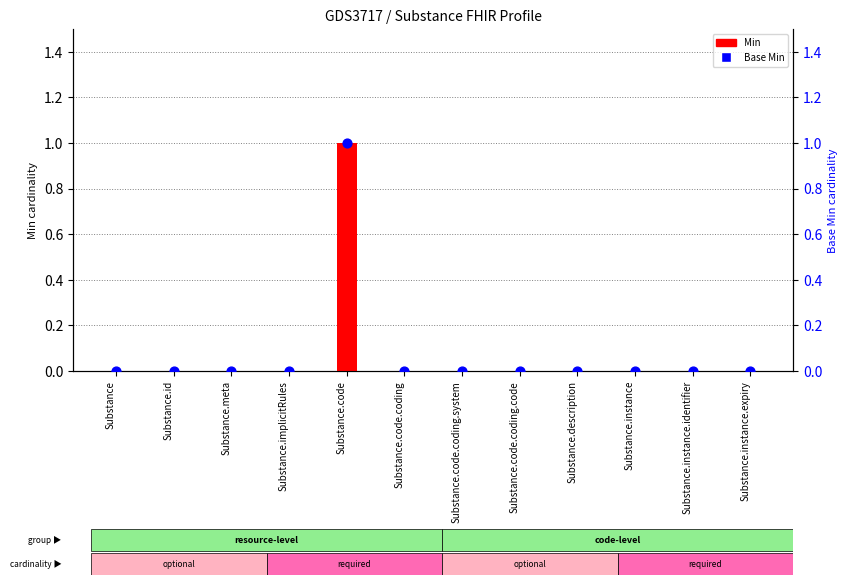

What are all the series names shown in the legend?

Min, Base Min